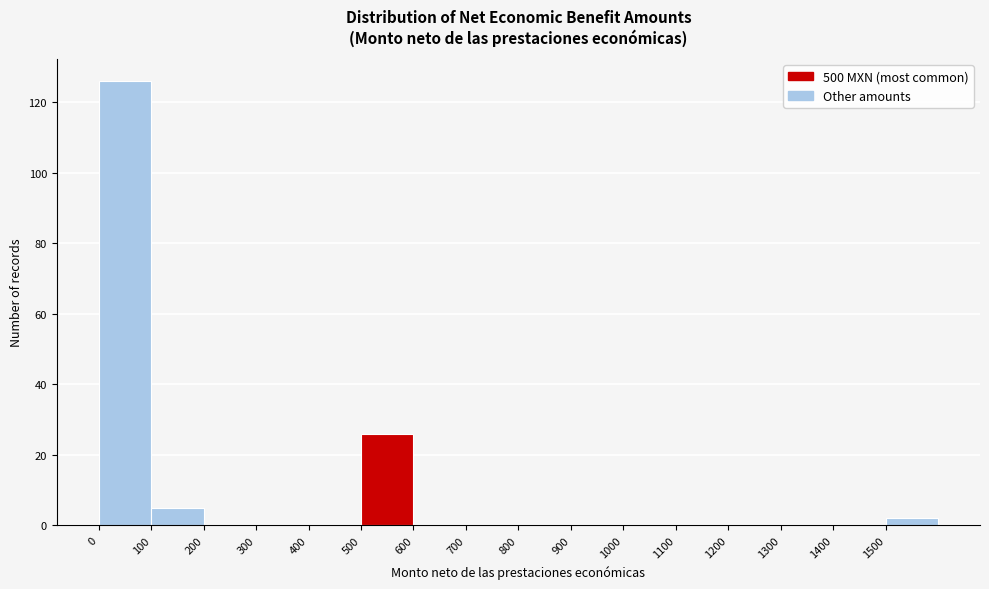

Reading left to right, list every bar in this chart as the range it spans on the x-axis followed by its height. The values are not printed on the chart, so give them approximately, as read against the axis.

0 to 100: 126
100 to 200: 6
200 to 300: 0
300 to 400: 0
400 to 500: 0
500 to 600: 26
600 to 700: 0
700 to 800: 0
800 to 900: 0
900 to 1000: 0
1000 to 1100: 0
1100 to 1200: 0
1200 to 1300: 0
1300 to 1400: 0
1400 to 1500: 0
1500 to 1600: 2